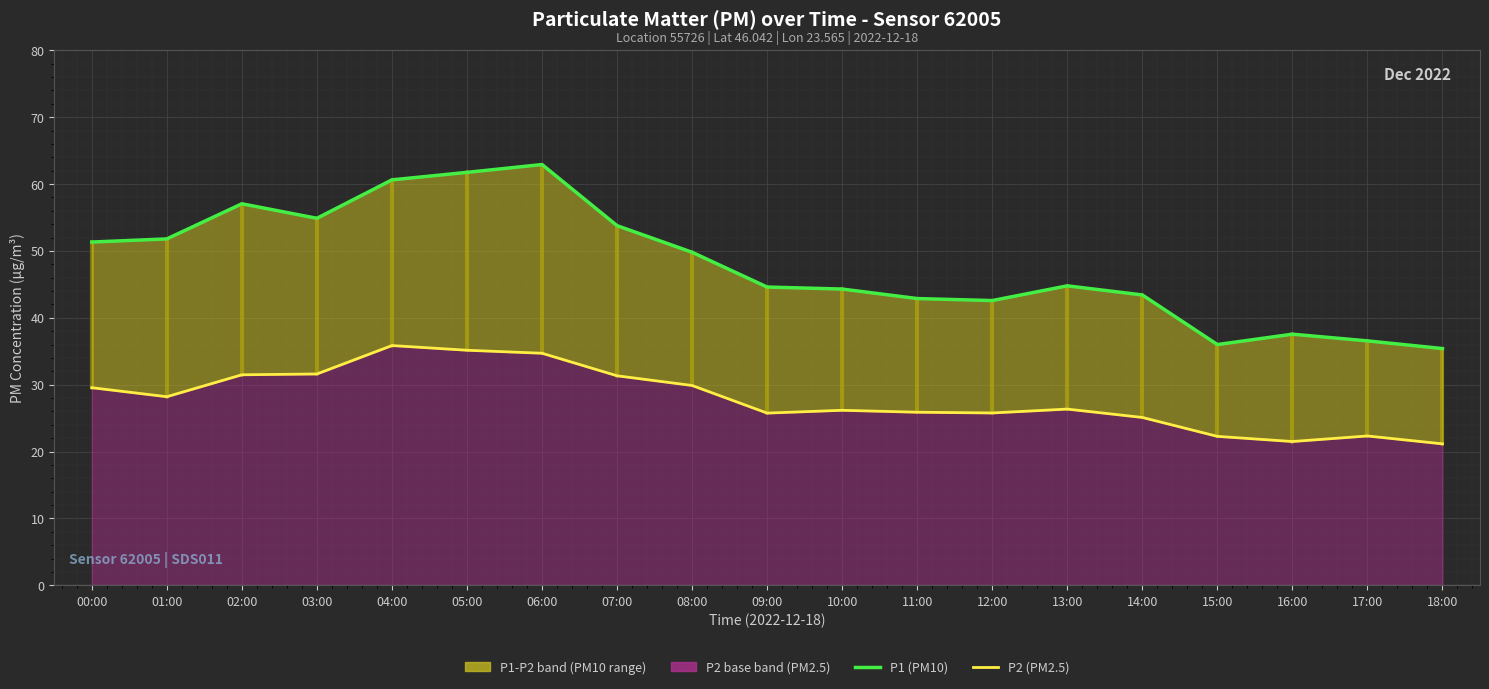

Where is P2 (PM2.5) nearest to the value 28?

01:00